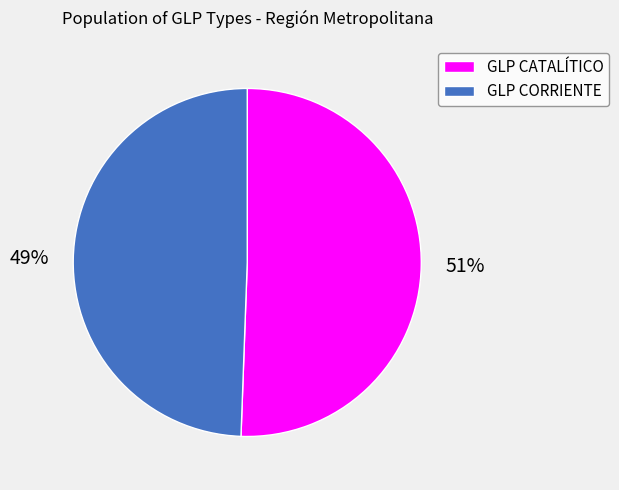

True or false: GLP CORRIENTE accounts for 35% of the total.

False